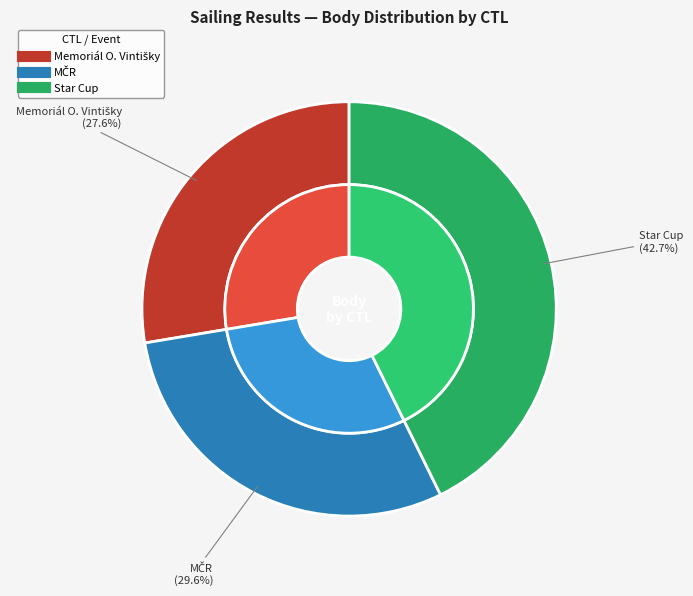

Does 131728 represent more than half of the total?

No